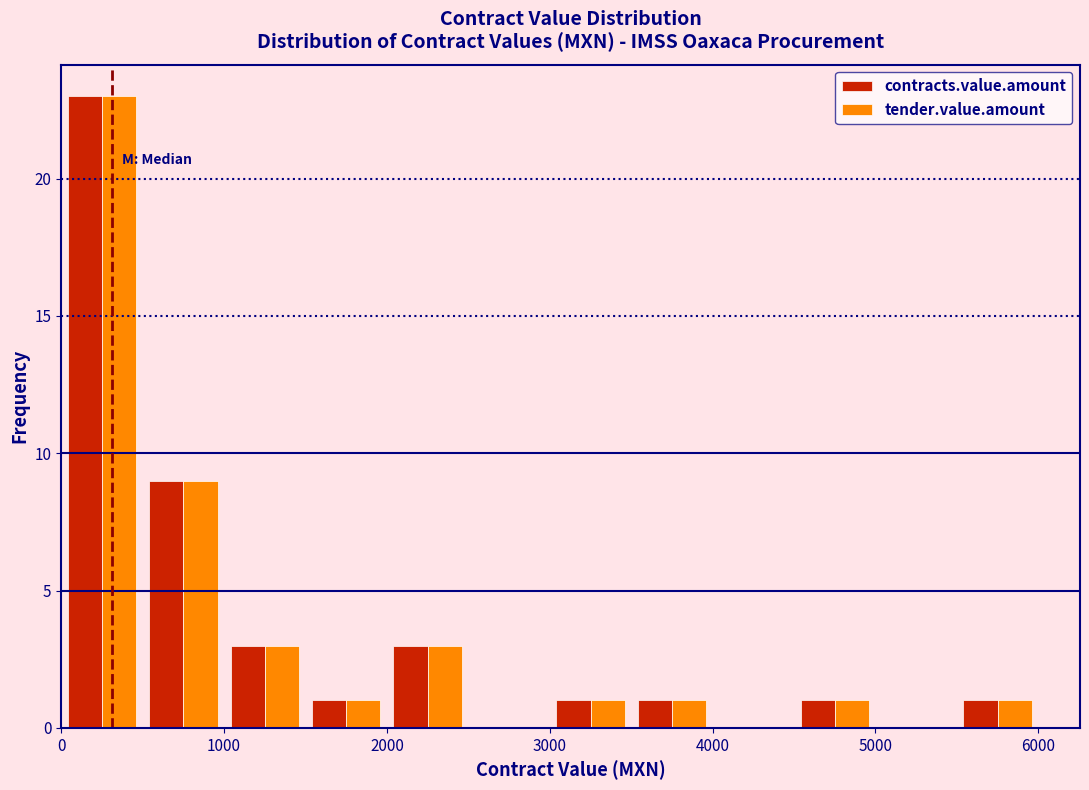

In the contracts.value.amount series, which range on the x-axis has the tallest bar?

0 to 500